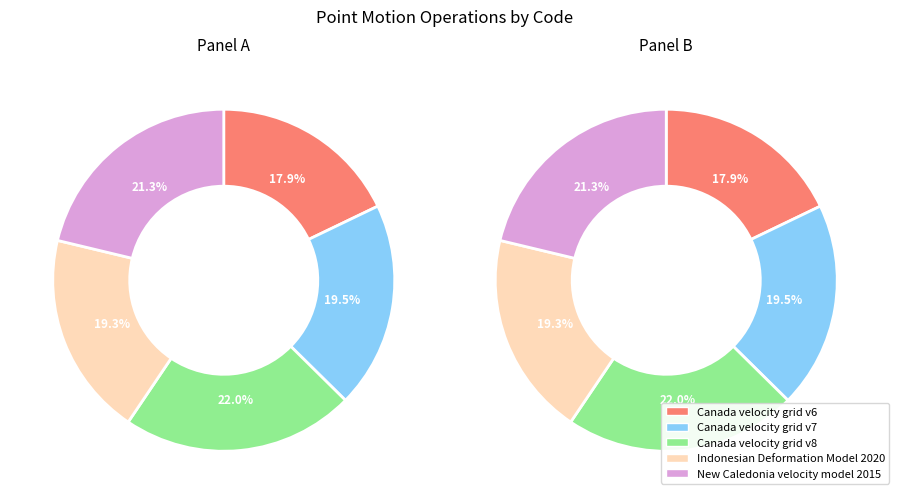

What is the change in value from Canada velocity grid v7 to Indonesian Deformation Model 2020?

-108